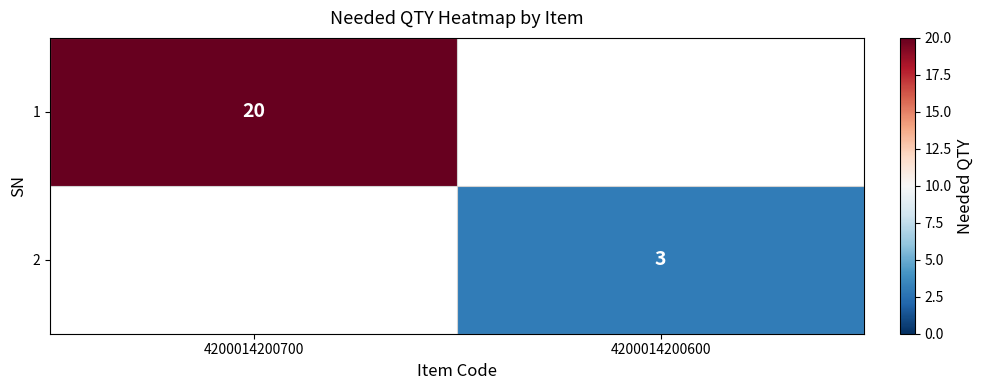

Is it true that 2 equals 3 at 4200014200600?

True